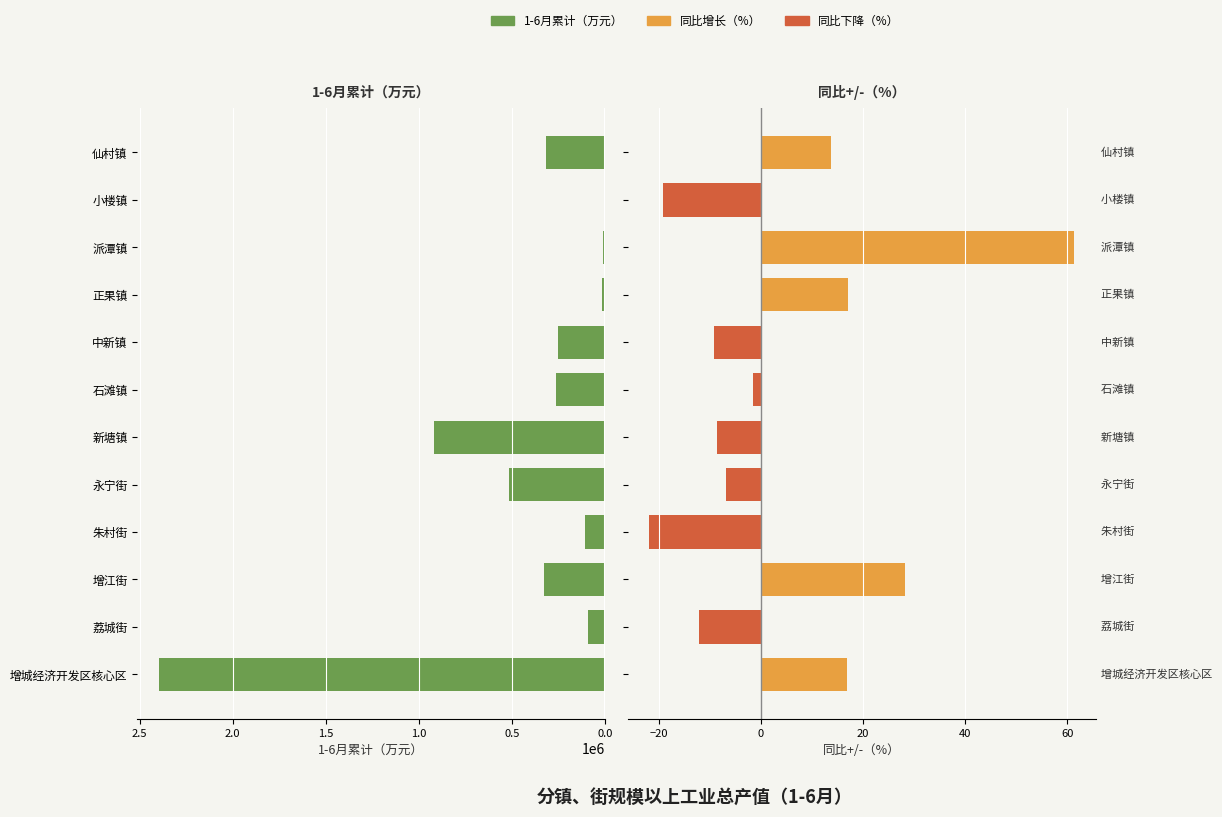

What is the smallest value displayed?

-21.9